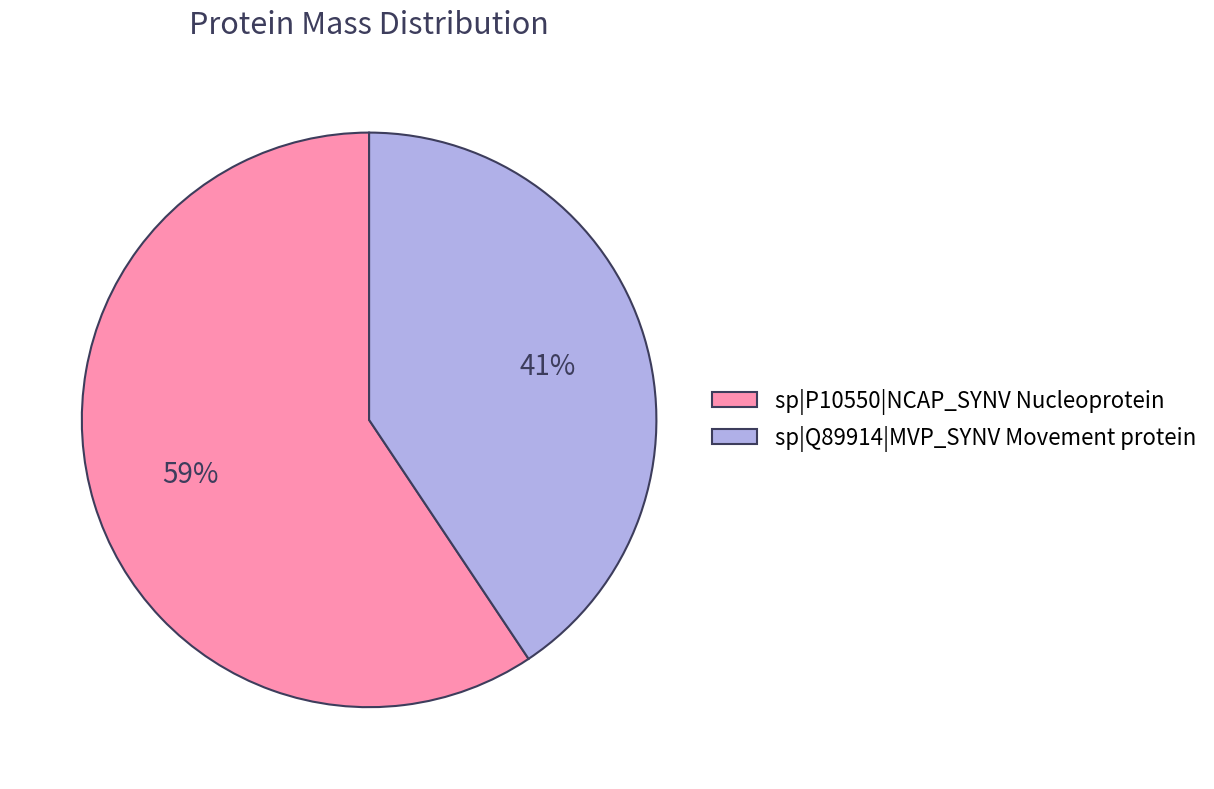

Is the sum of sp|Q89914|MVP_SYNV Movement protein and sp|P10550|NCAP_SYNV Nucleoprotein greater than half?

Yes